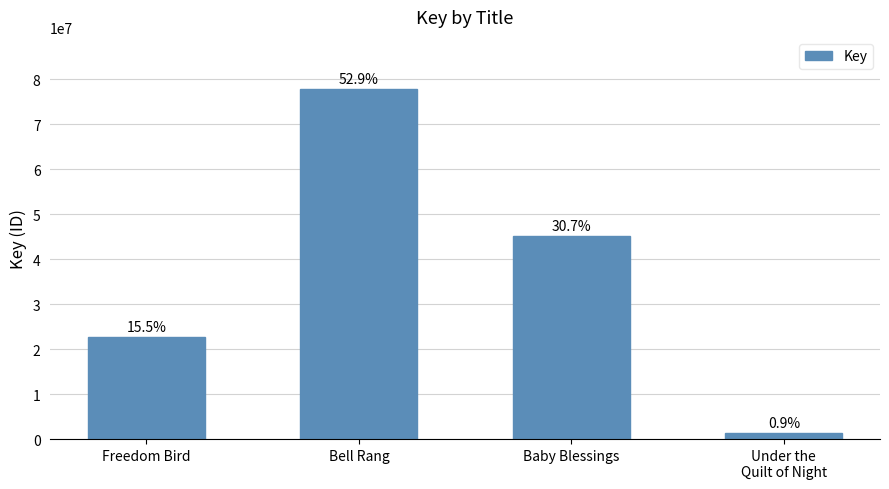

Reading left to right, transcribe all the data shown in this chart.

22713731	77702189	45105214	1261126